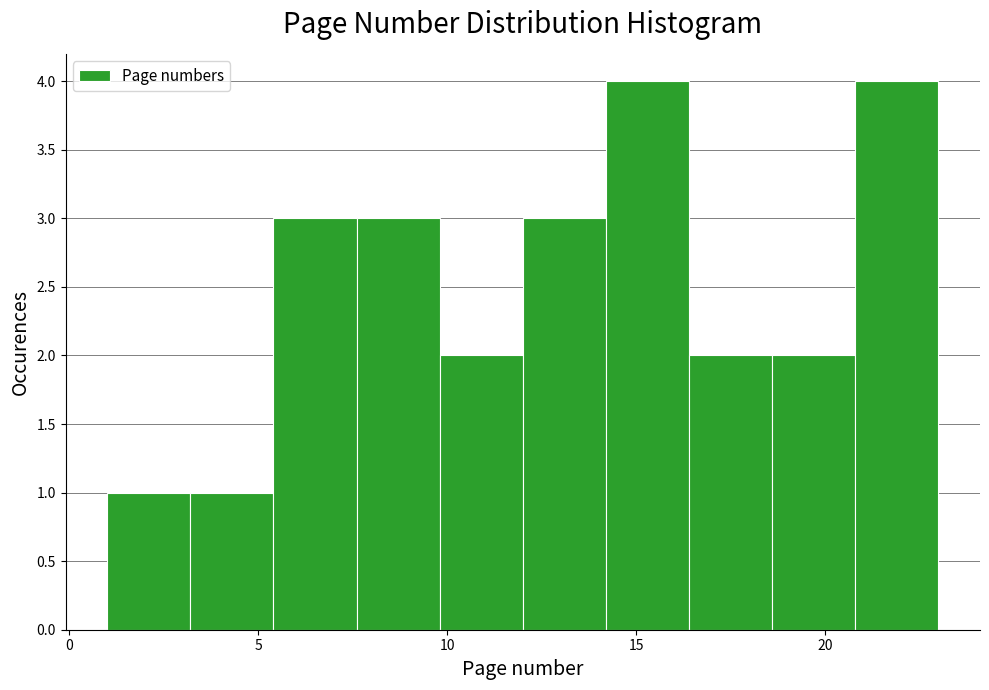

Reading left to right, transcribe this chart: for each bar, give the range it covers on the x-axis and its height. Neither the bar edges nor the heights are printed on the chart, so give them approximately, as read against the axes.

1.0 to 3.2: 1
3.2 to 5.4: 1
5.4 to 7.6: 3
7.6 to 9.8: 3
9.8 to 12.0: 2
12.0 to 14.2: 3
14.2 to 16.4: 4
16.4 to 18.6: 2
18.6 to 20.8: 2
20.8 to 23.0: 4